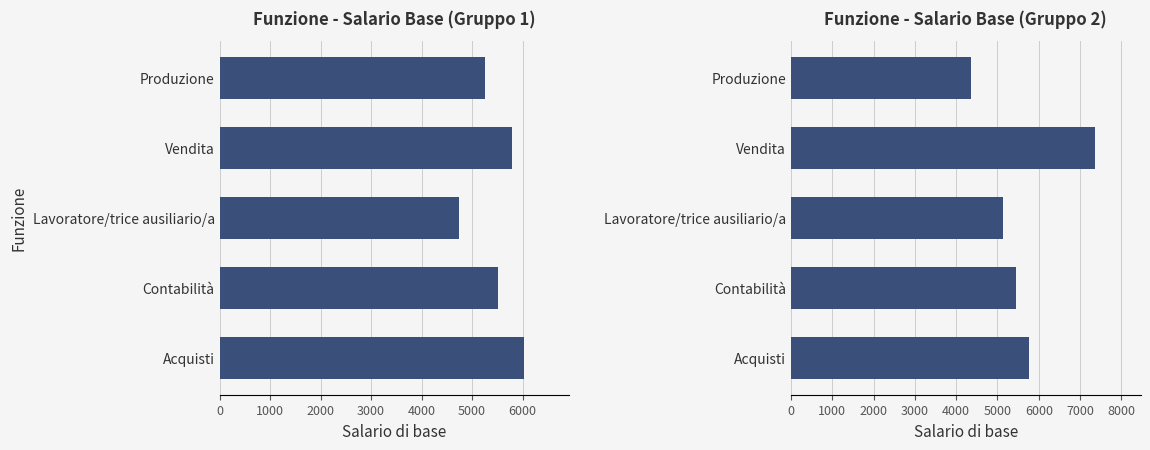

What is the difference between the maximum and minimum values in the Gruppo 1 series?

1270